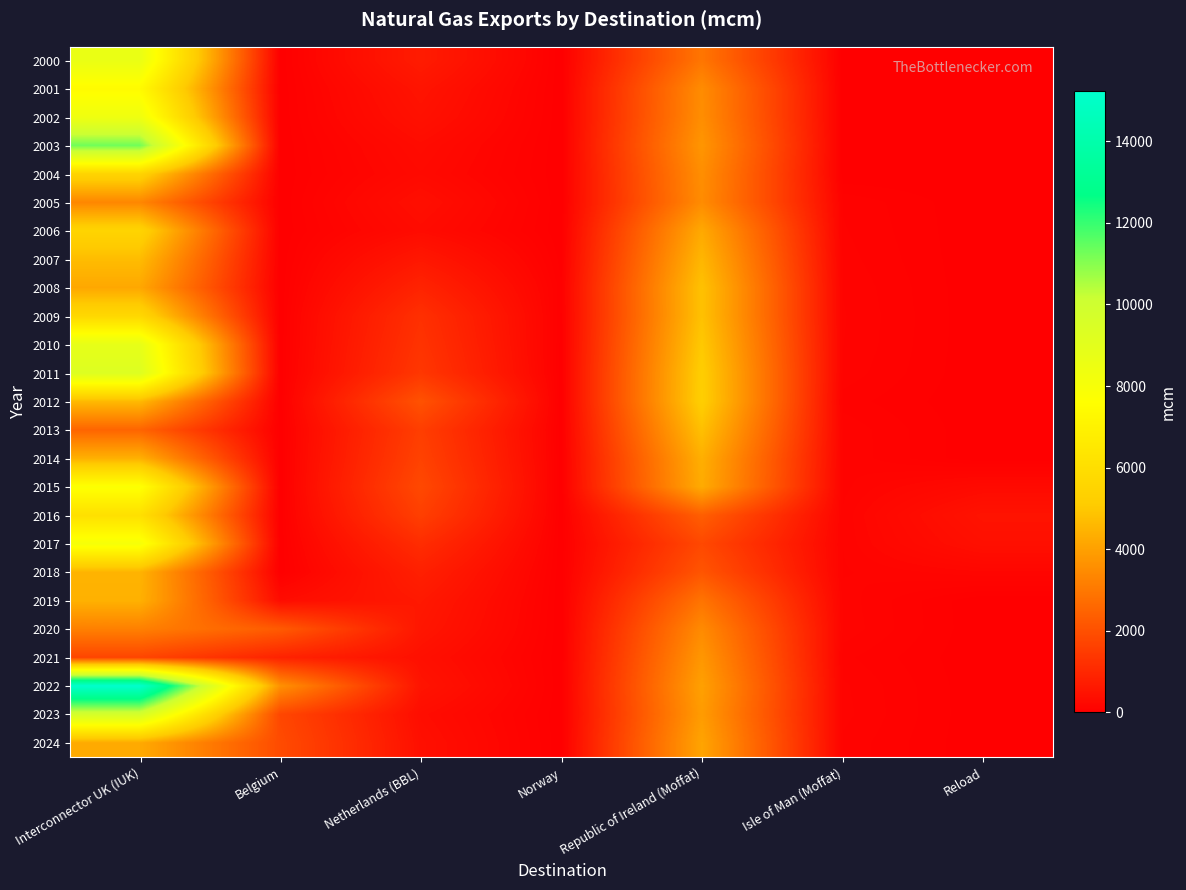

What is the spread (max minus min) of values at Norway?

34.9